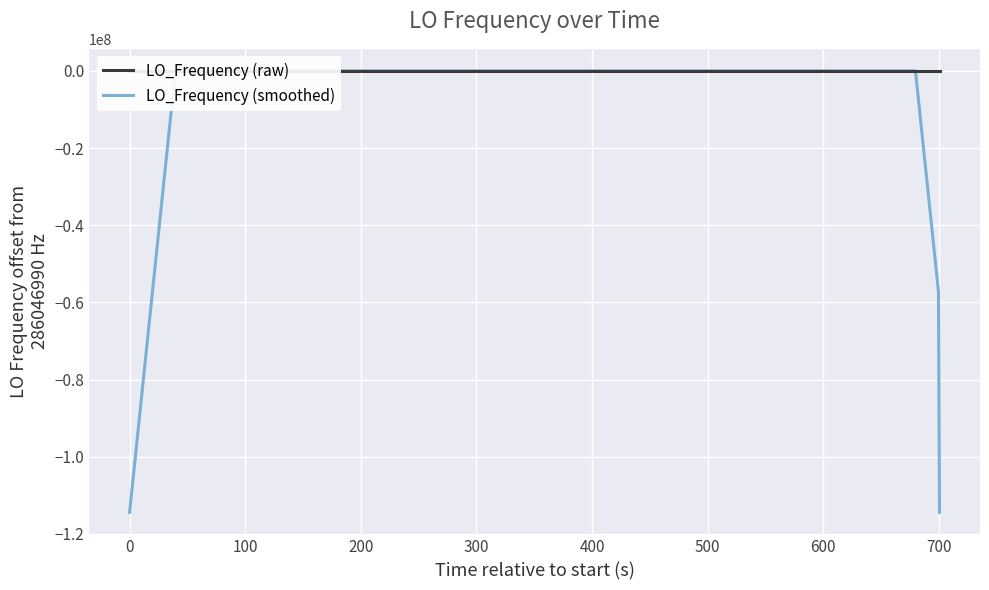

At which category is the sum across all series the highest?

100